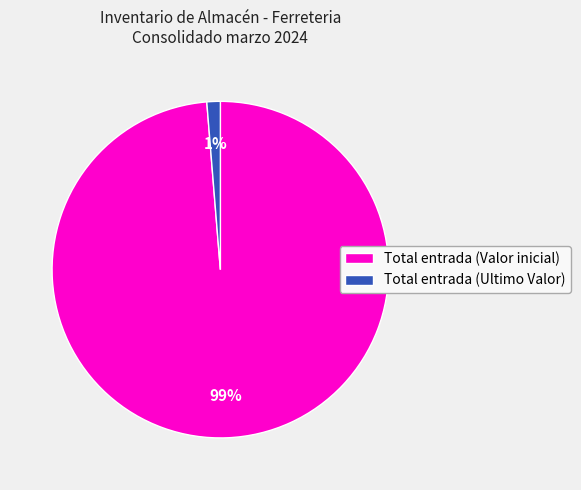

How many slices are in this pie chart?

2